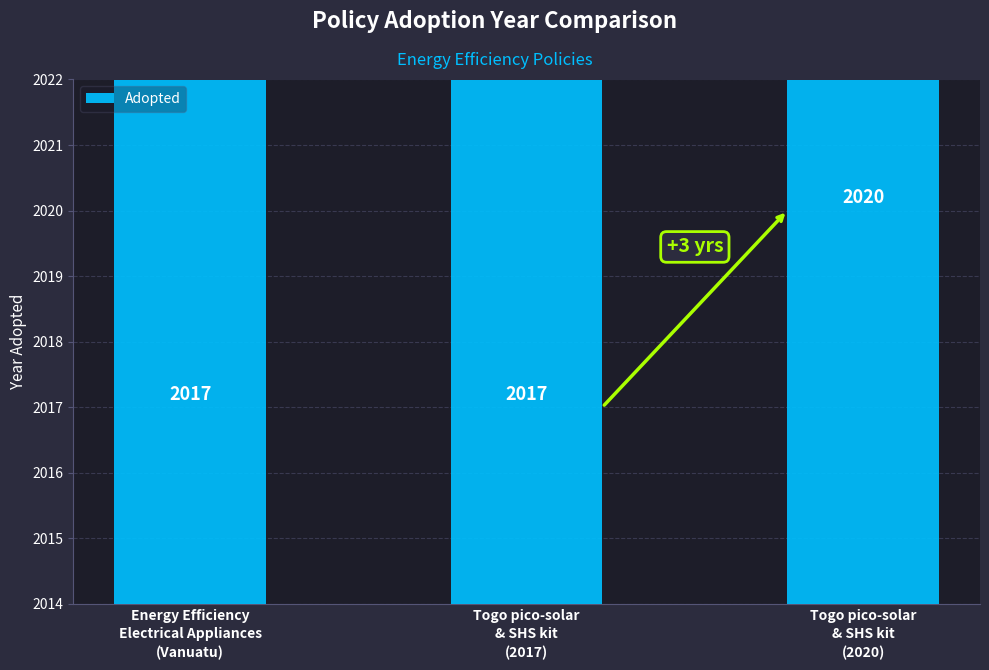

List the labels in order of value, smallest first.

Energy Efficiency
Electrical Appliances
(Vanuatu), Togo pico-solar
& SHS kit
(2017), Togo pico-solar
& SHS kit
(2020)